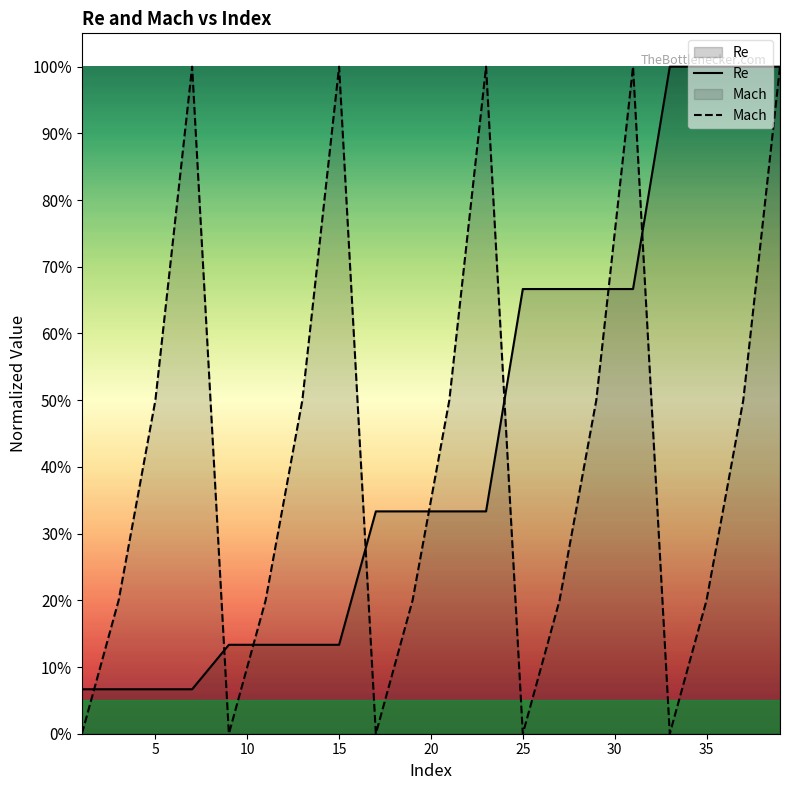

Which series has the largest total across all categories?

Re